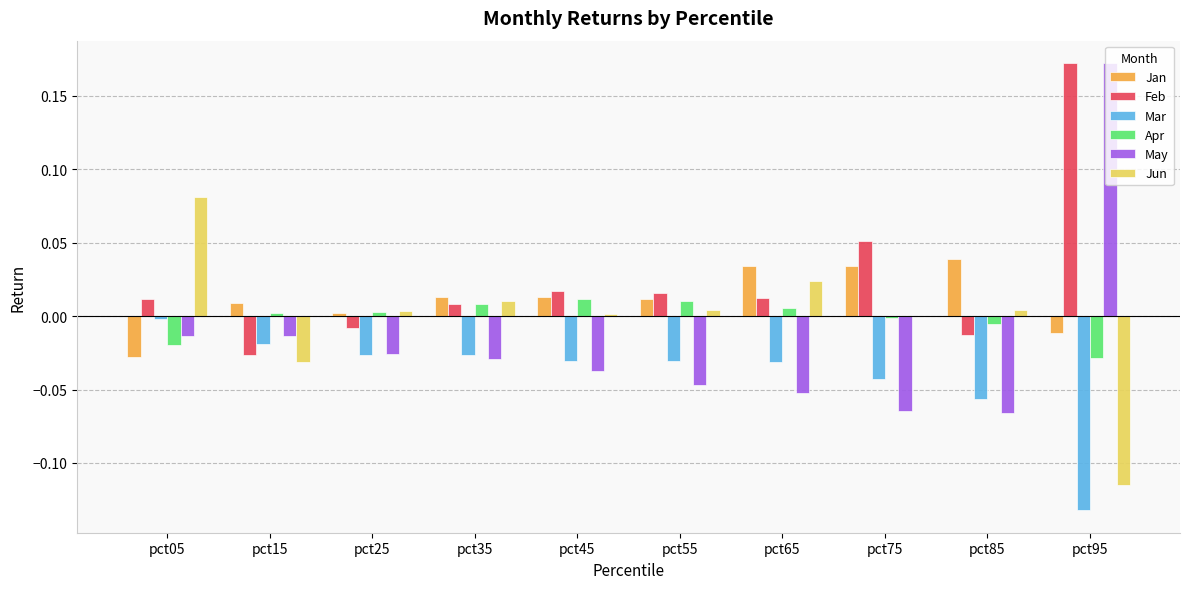

Which category has the highest value in the Jan series?

pct85